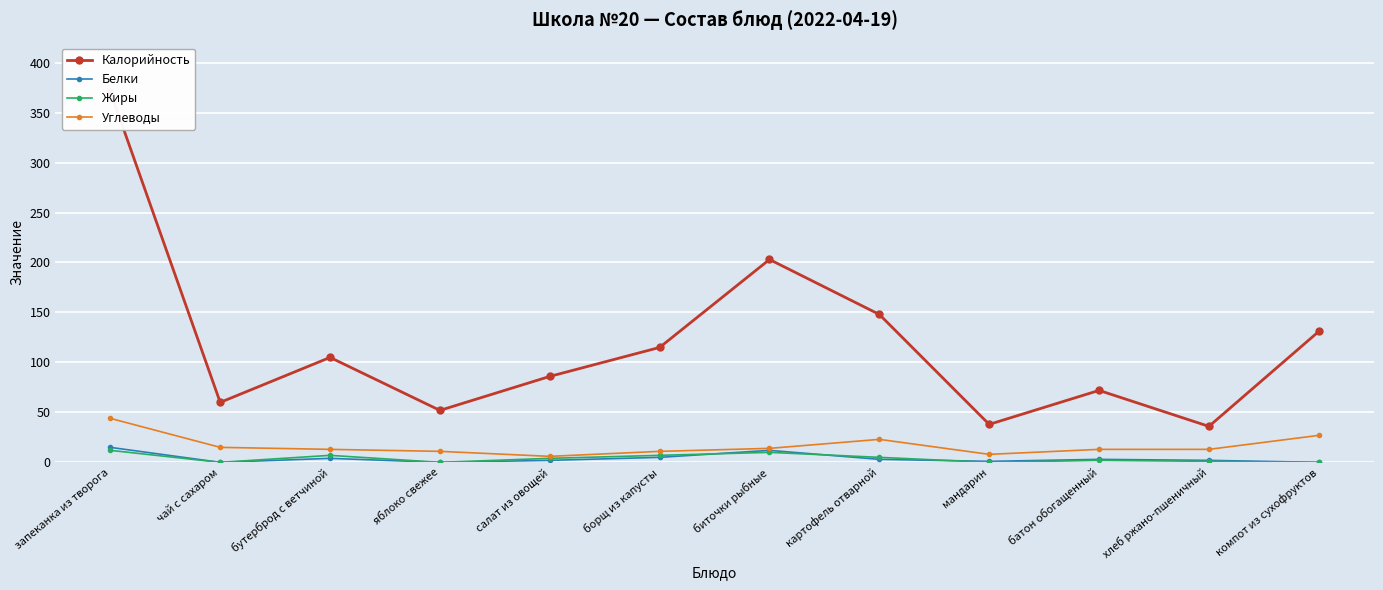

What is the difference between the maximum and minimum values in the Углеводы series?

38